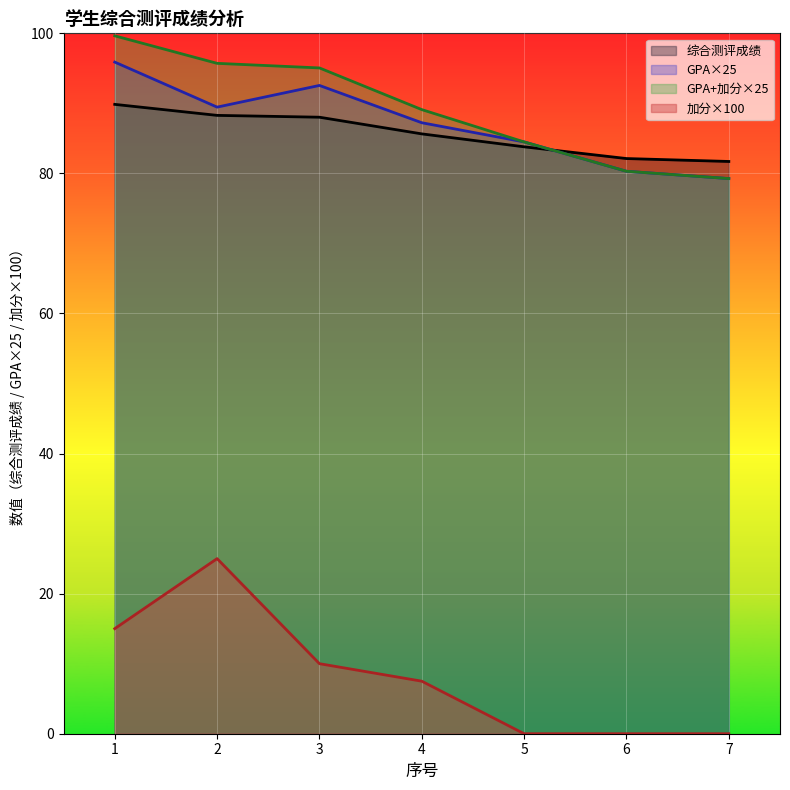

How many data points in 加分 are above 7?

4